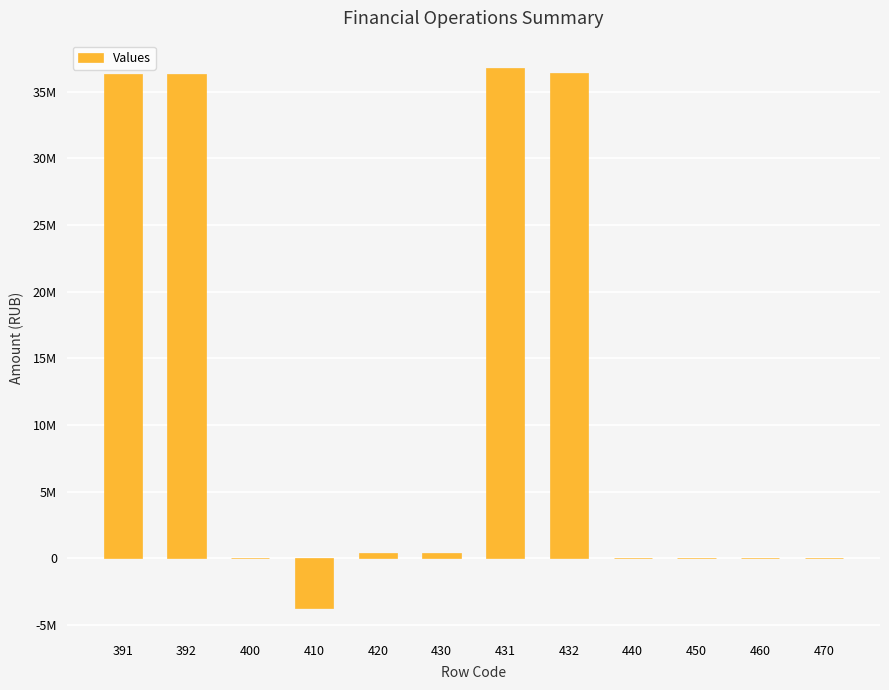

Reading left to right, extract all data points from this chart.

391=36326239.9	392=36326239.9	400=0.0	410=-3726079.0	420=380282.6	430=420405.8	431=36795476.1	432=36375070.3	440=0.0	450=0.0	460=0.0	470=0.0